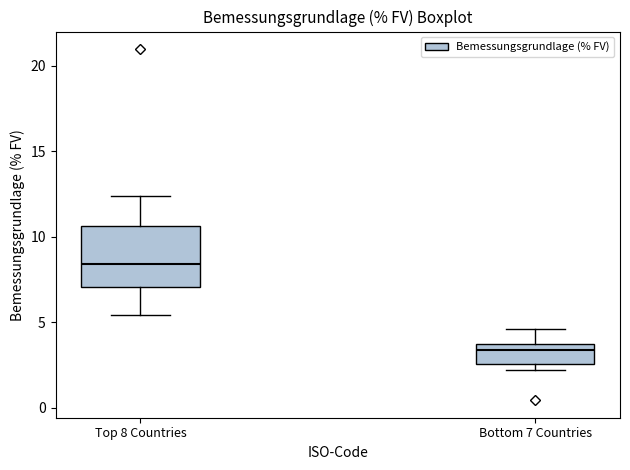

Reading left to right, read every box against the y-axis: the position of its median line, the range the box covers, and the ends of its whiskers. The values are not printed on the chart, so give them approximately, as read against the axis.

Top 8 Countries: median 8.5, box 7.0 to 10.5, whiskers 5.5 to 12.5
Bottom 7 Countries: median 3.5 (just below the box's upper edge), box 2.5 to 3.5, whiskers 2.0 to 4.5